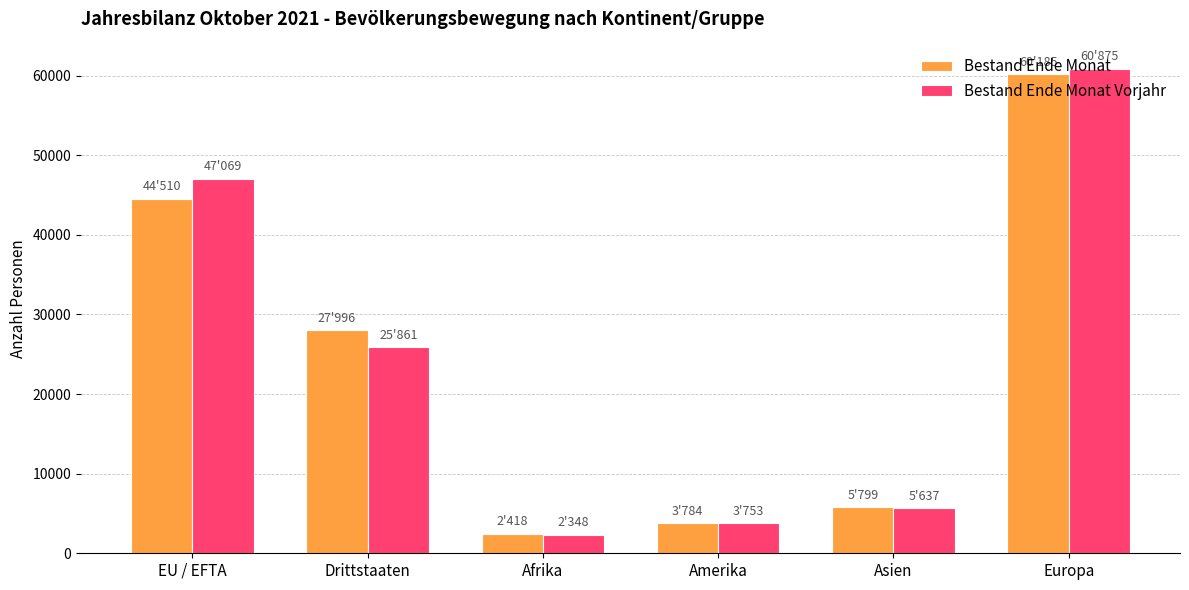

Which series has the widest spread of values?

Bestand Ende Monat Vorjahr